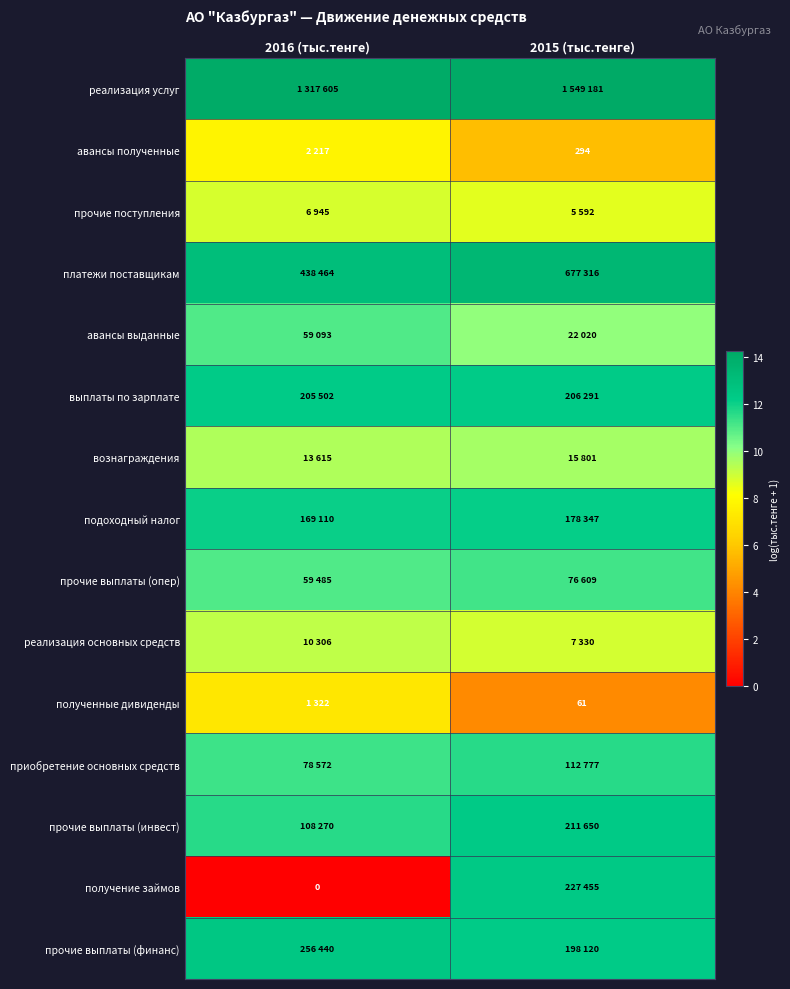

Which series has the largest total across all categories?

реализация услуг